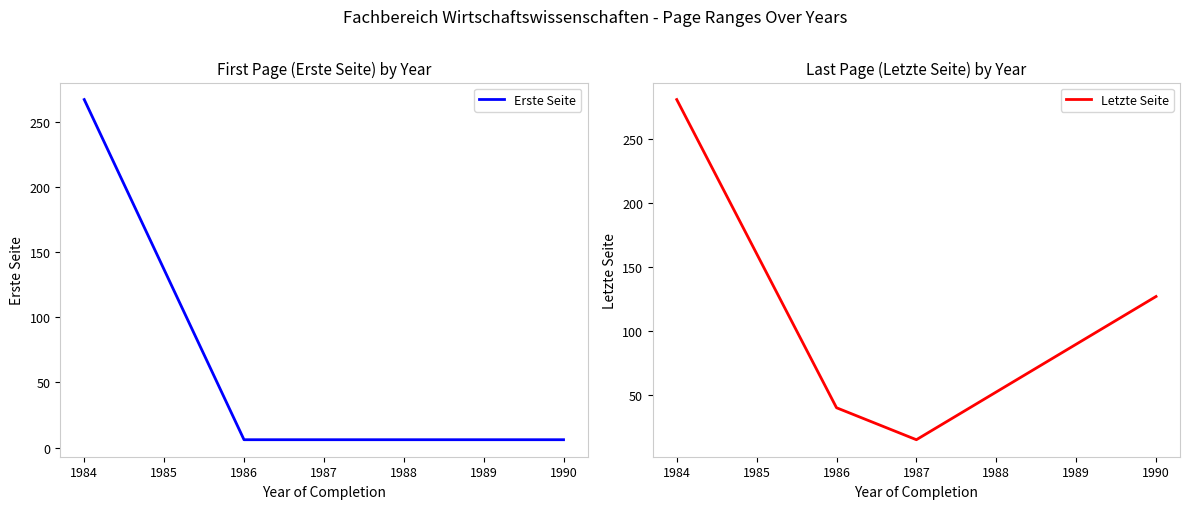

Rank the series by their maximum value, from highest to lowest.

Letzte Seite, Erste Seite